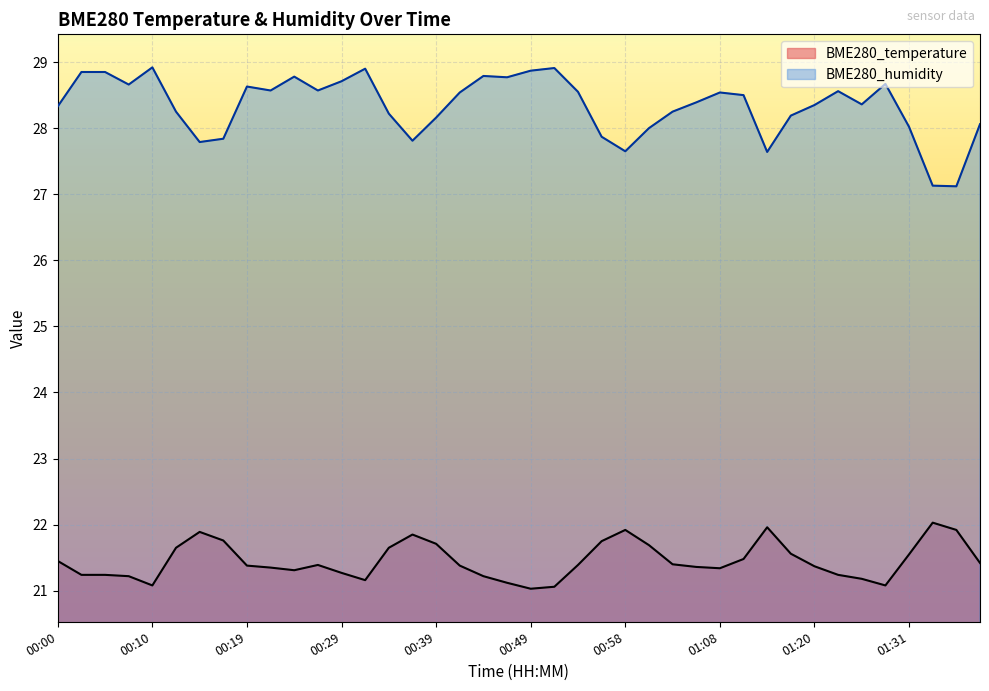

What is the sum of the BME280_humidity values at 00:02 and 01:33?

56.0